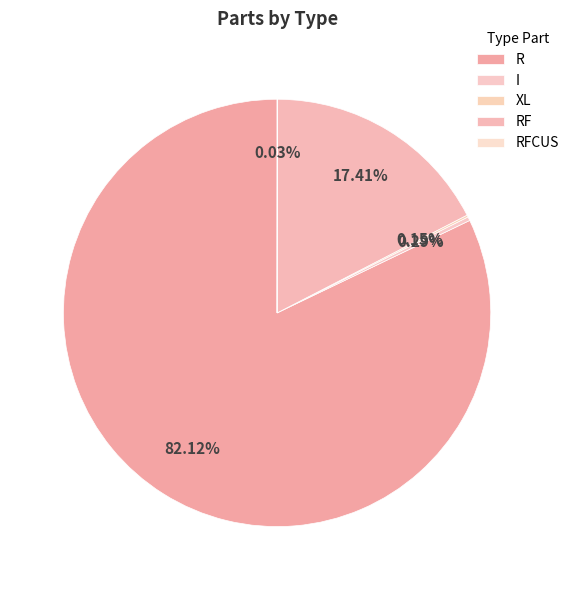

Count the number of slices in the pie.

5